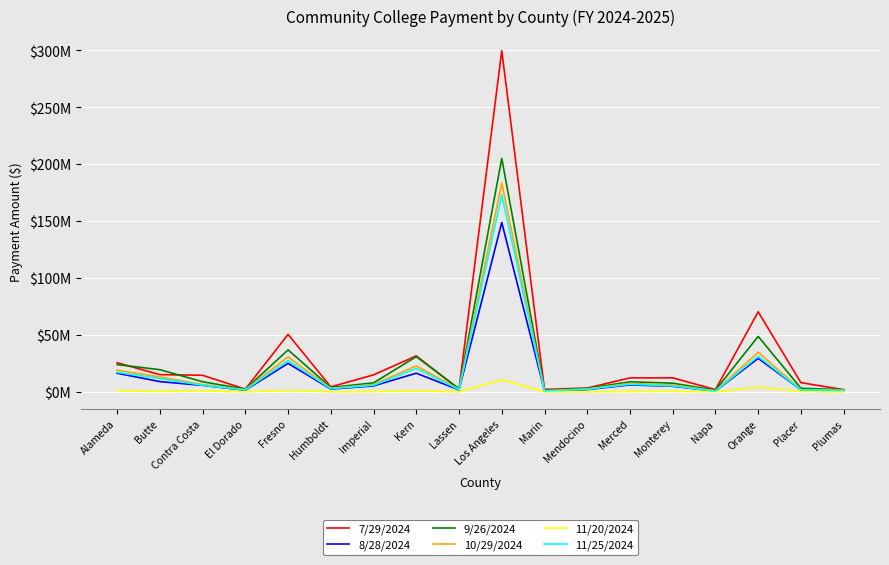

What is the difference between the 8/28/2024 values at Mendocino and Placer?

211196